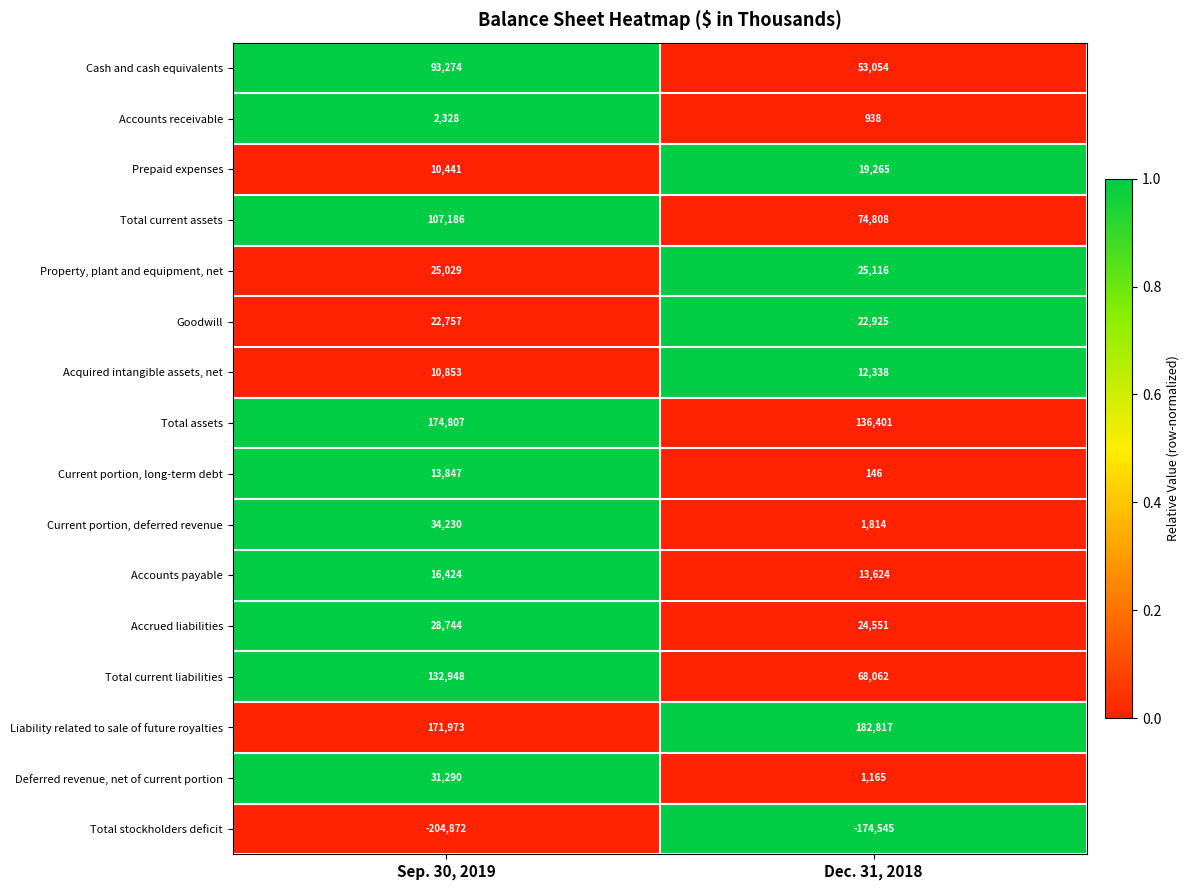

Rank the series at Sep. 30, 2019 from lowest to highest value.

Total stockholders deficit, Accounts receivable, Prepaid expenses, Acquired intangible assets, net, Current portion, long-term debt, Accounts payable, Goodwill, Property, plant and equipment, net, Accrued liabilities, Deferred revenue, net of current portion, Current portion, deferred revenue, Cash and cash equivalents, Total current assets, Total current liabilities, Liability related to sale of future royalties, Total assets